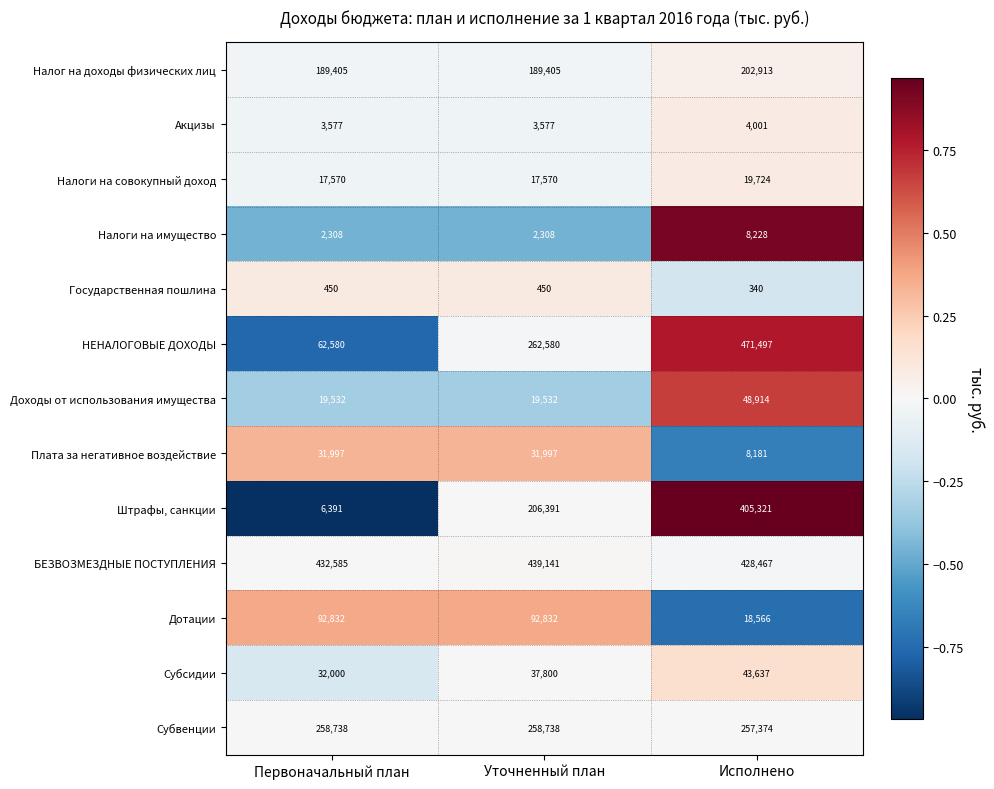

At Уточненный план, list the series in order from smallest to largest.

Государственная пошлина, Налоги на имущество, Акцизы, Налоги на совокупный доход, Доходы от использования имущества, Плата за негативное воздействие, Субсидии, Дотации, Налог на доходы физических лиц, Штрафы, санкции, Субвенции, НЕНАЛОГОВЫЕ ДОХОДЫ, БЕЗВОЗМЕЗДНЫЕ ПОСТУПЛЕНИЯ